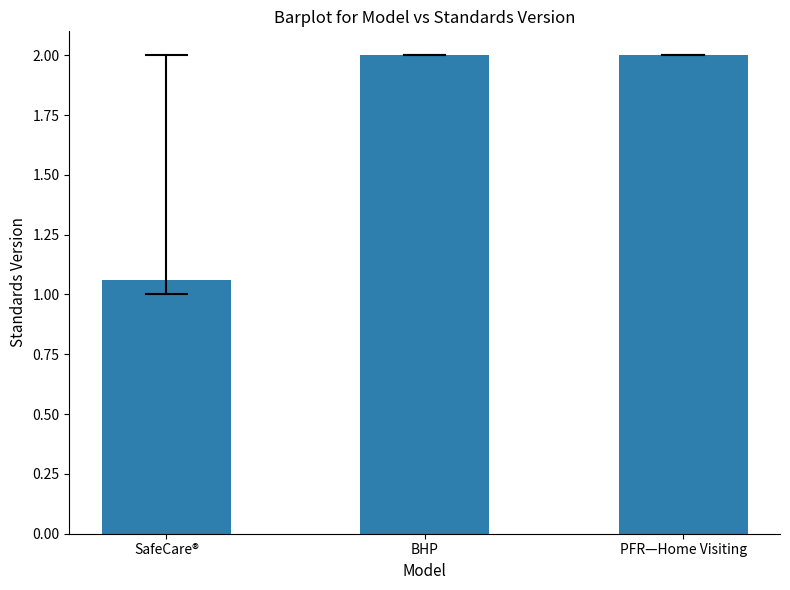

What value does the data have at BHP?

2.0